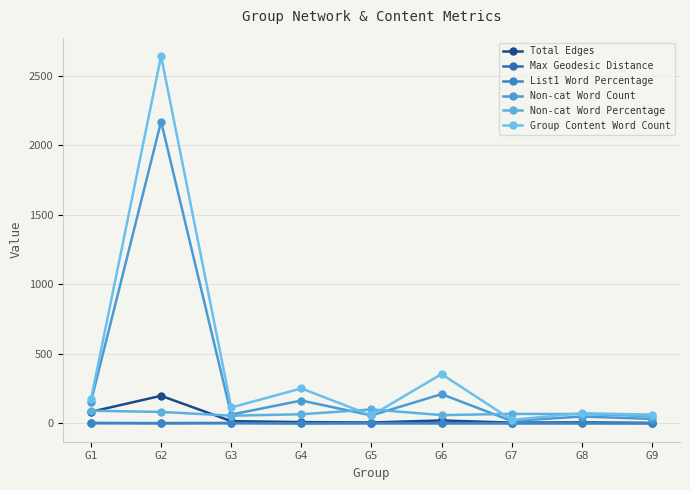

Count the number of data series in this chart.

6